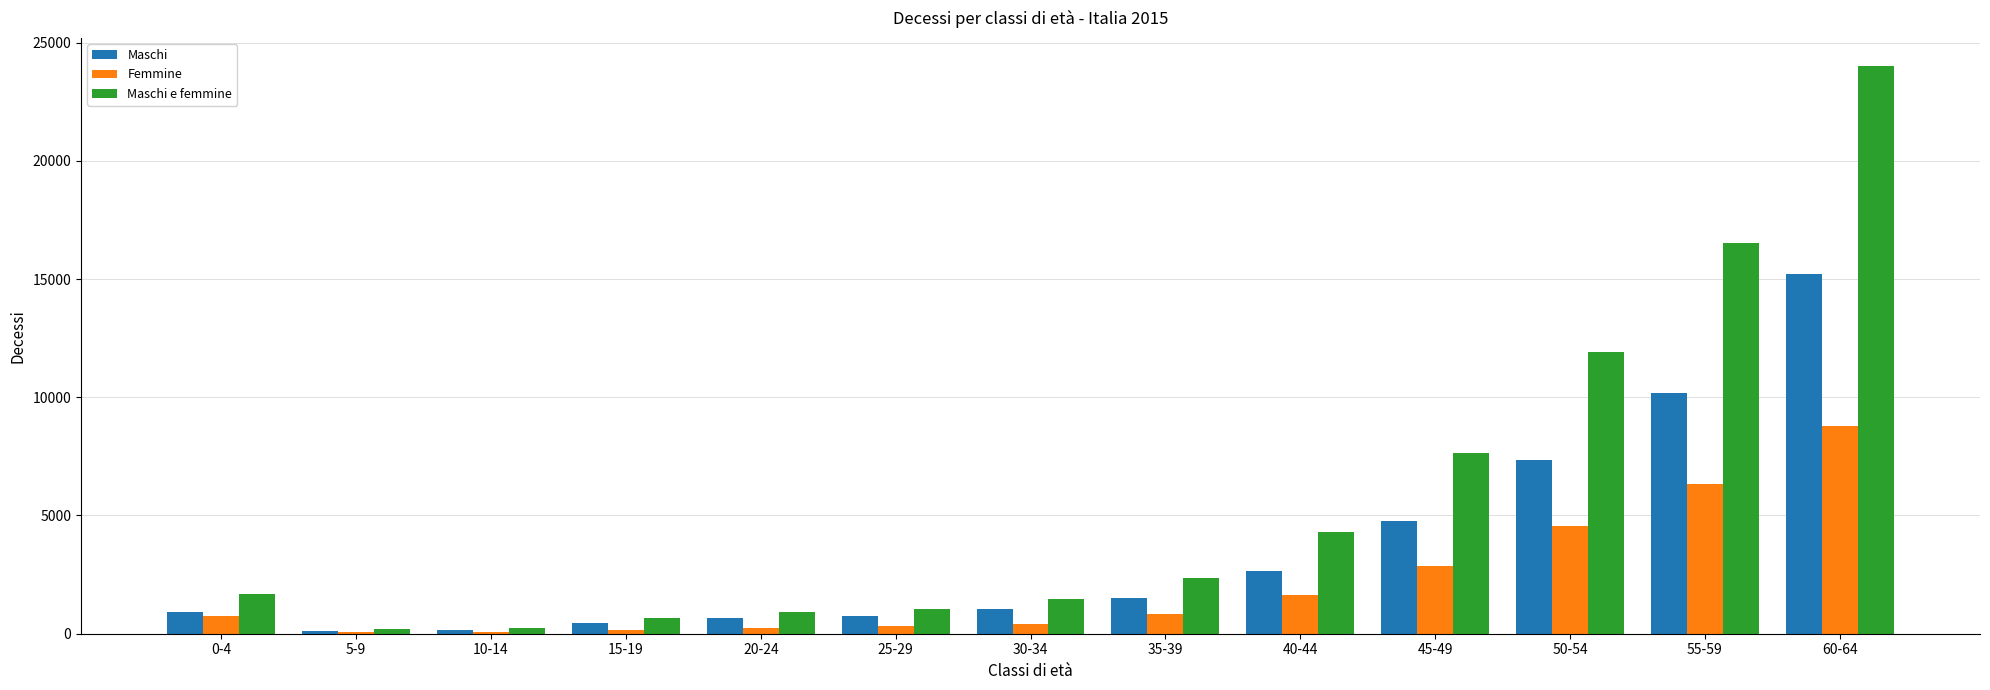

What is the sum of all Maschi e femmine values?

72905